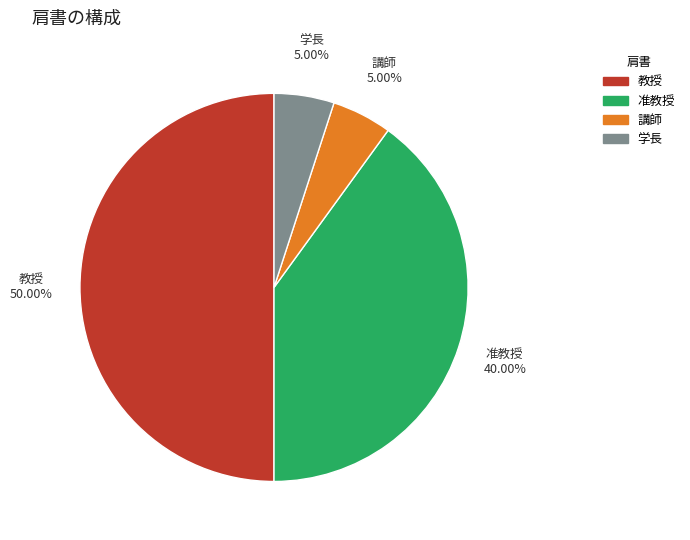

Which category has the biggest portion of the pie?

教授